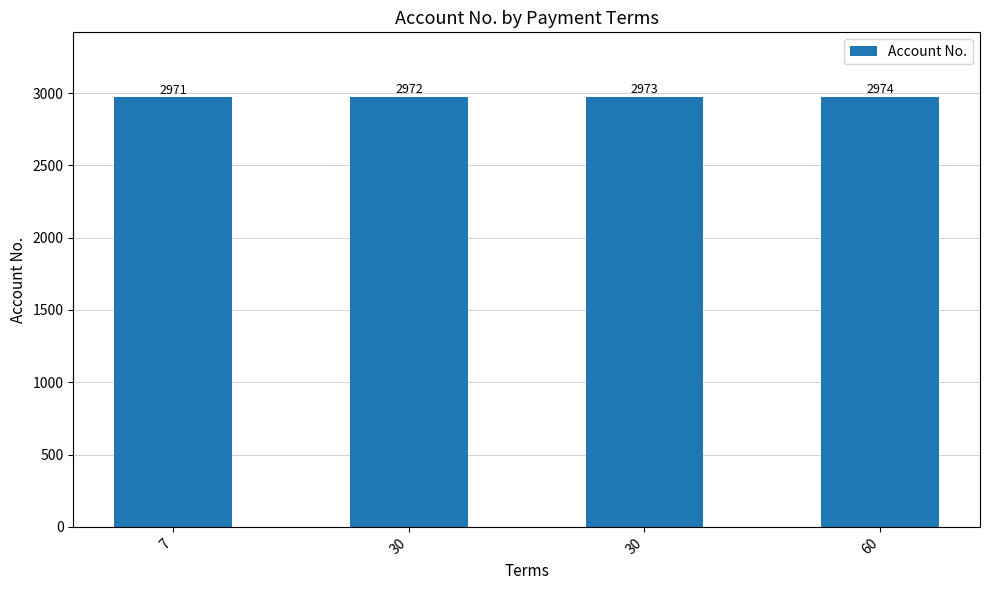

Reading right to left, transcribe all the data shown in this chart.

60=2974	30=2973	30=2972	7=2971